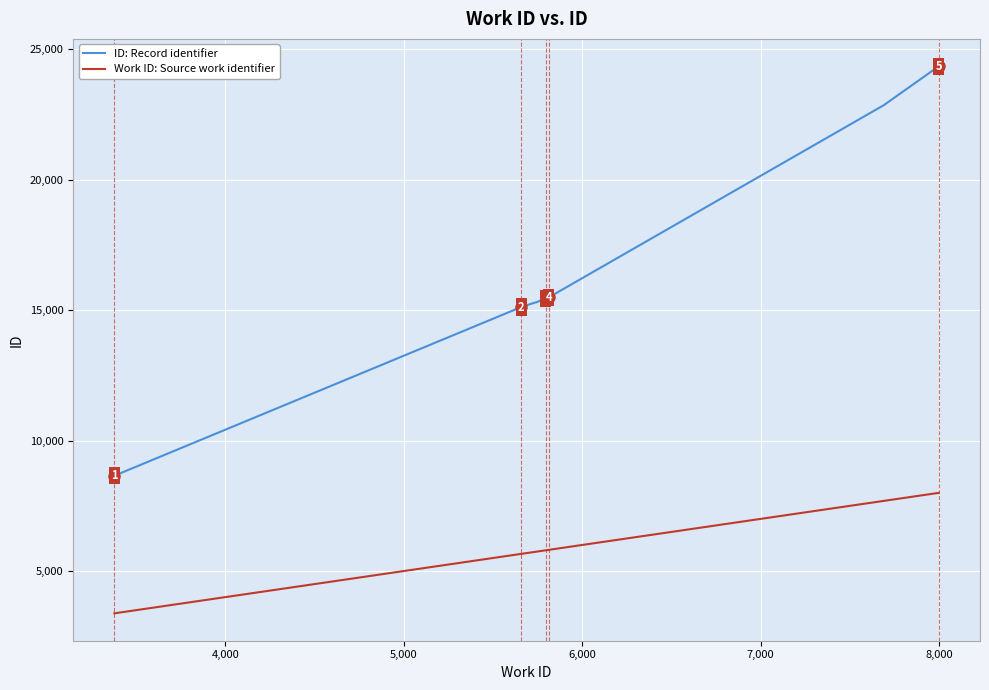

What is the average value of the Work ID: Source work identifier series?

5699